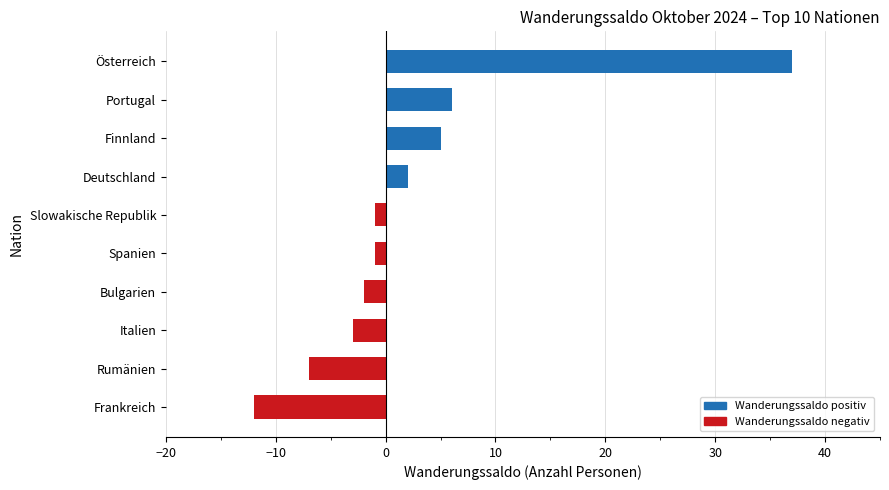

Which has a higher value, Frankreich or Rumänien?

Rumänien